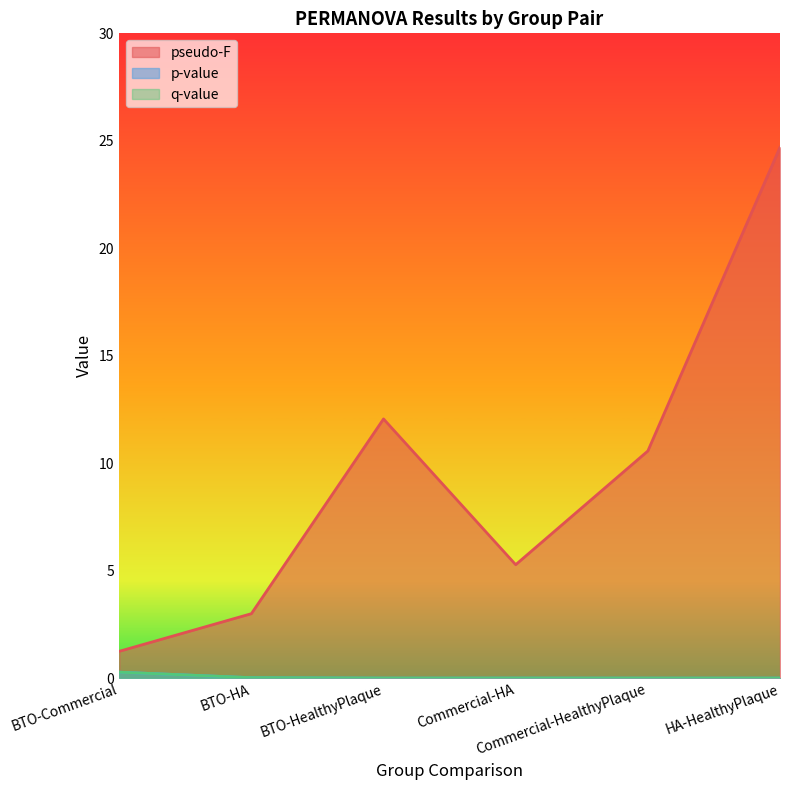

What position from the right is BTO-Commercial?

6